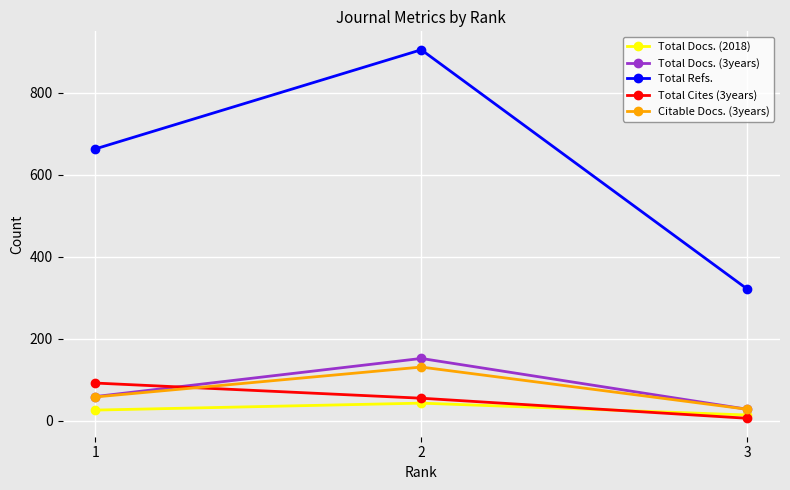

List the labels in order of Total Docs. (2018) value, largest first.

2, 1, 3